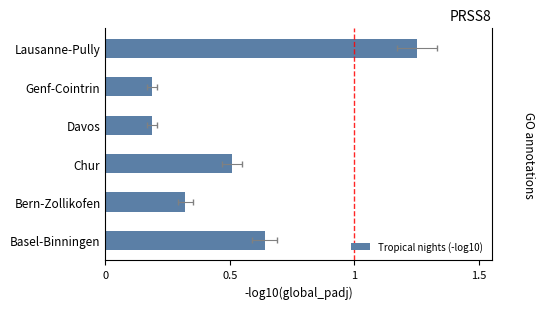

How many bars are there in total?

6